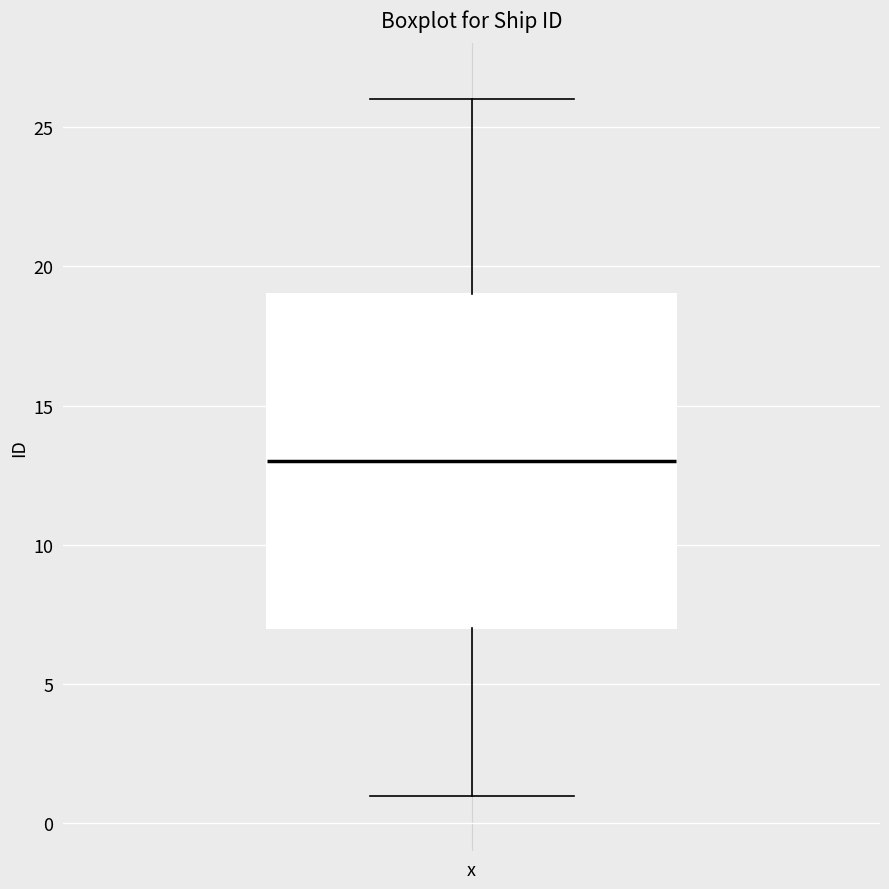

Read this box plot against the y-axis: the position of the median line, the range covered by the box, and the ends of both whiskers. The values are not printed on the chart, so give them approximately, as read against the axis.

median 13, box 7 to 19, whiskers 1 to 26